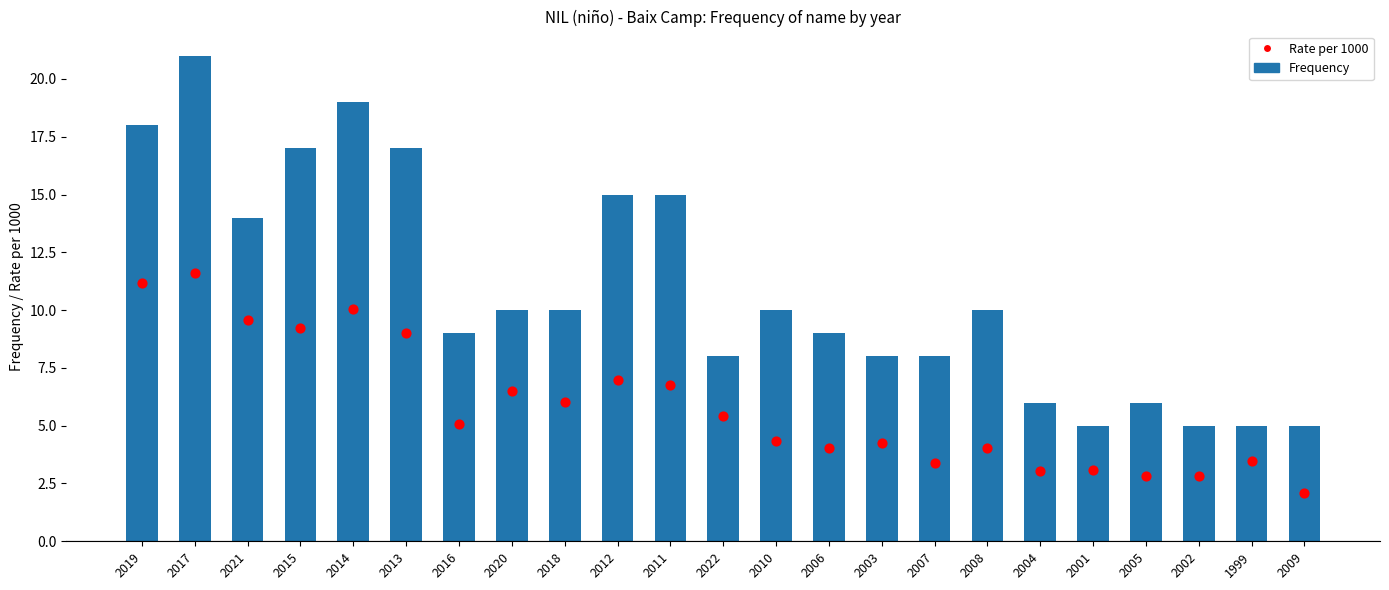

Which series reaches the maximum Y coordinate?

Frequency